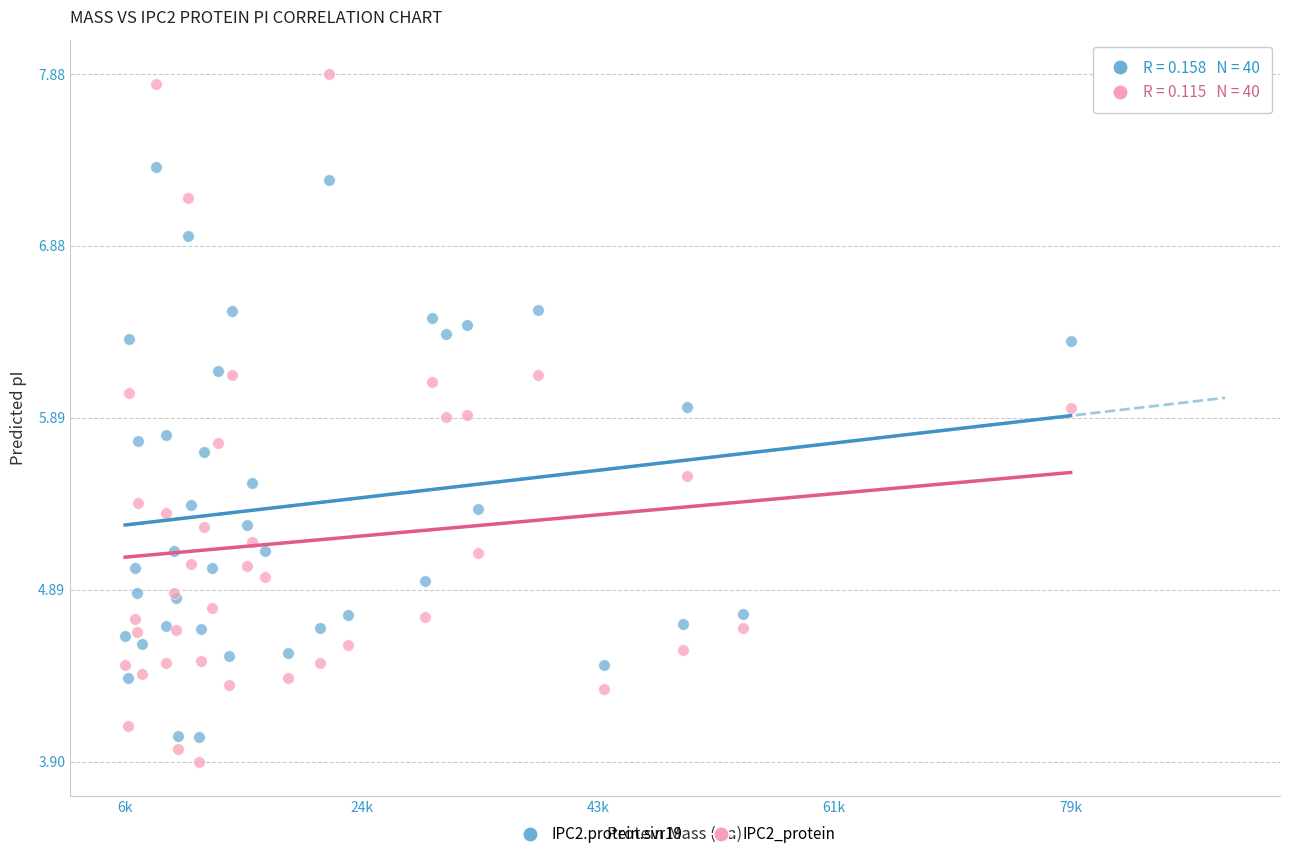

What are all the series names shown in the legend?

IPC2.protein.svr19, IPC2_protein